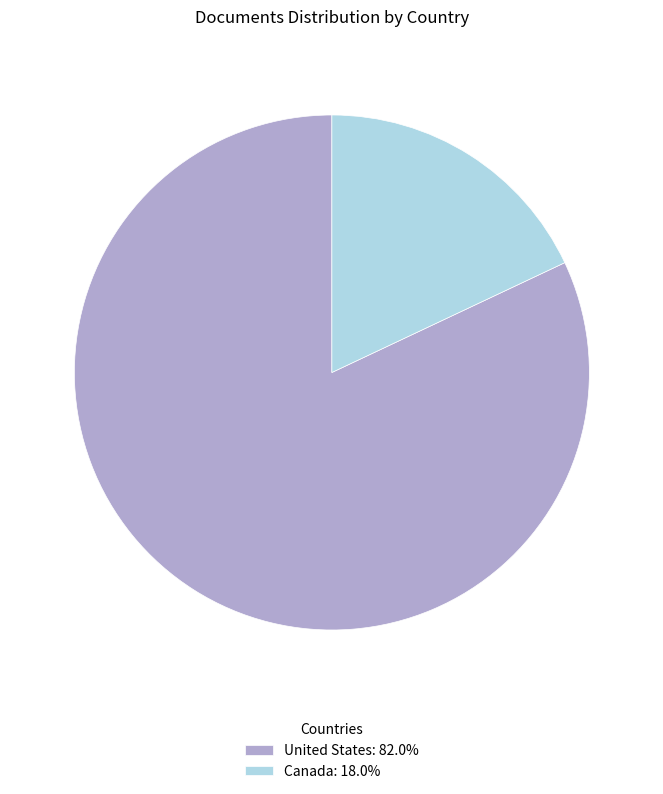

Is United States: 82.0% the majority of the pie?

Yes